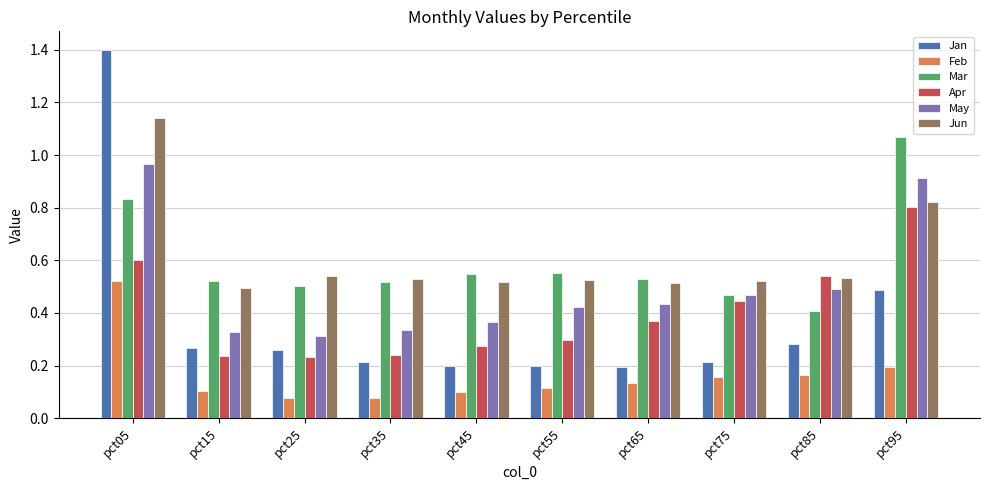

What are all the series names shown in the legend?

Jan, Feb, Mar, Apr, May, Jun